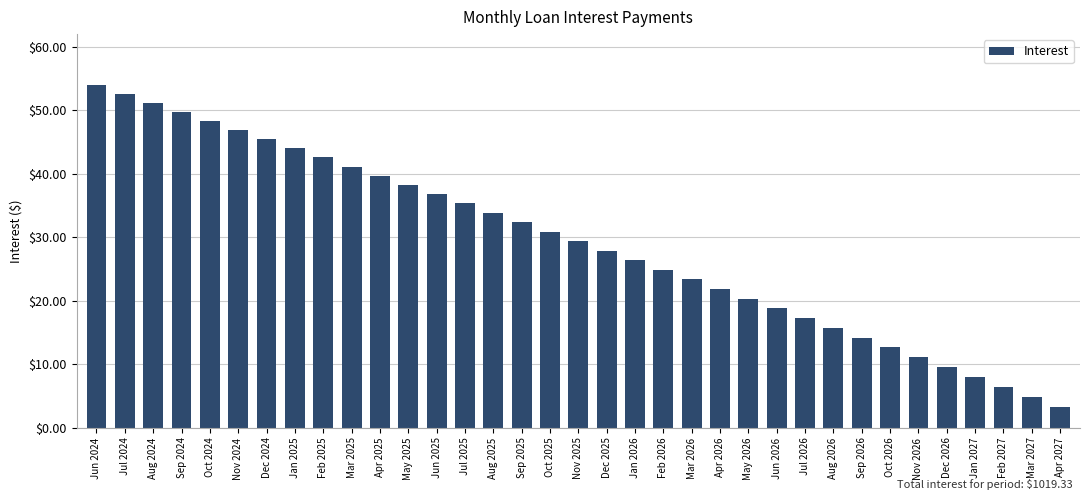

What is the difference between the values at Apr 2027 and Aug 2026?

12.6